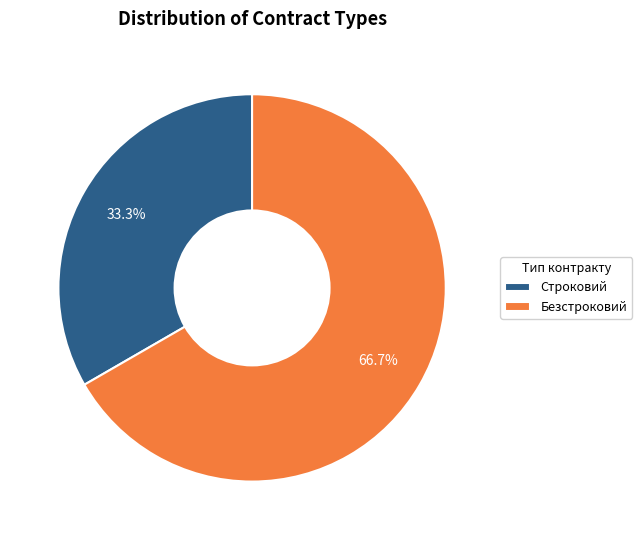

Is it true that Строковий is 33% of the pie?

True